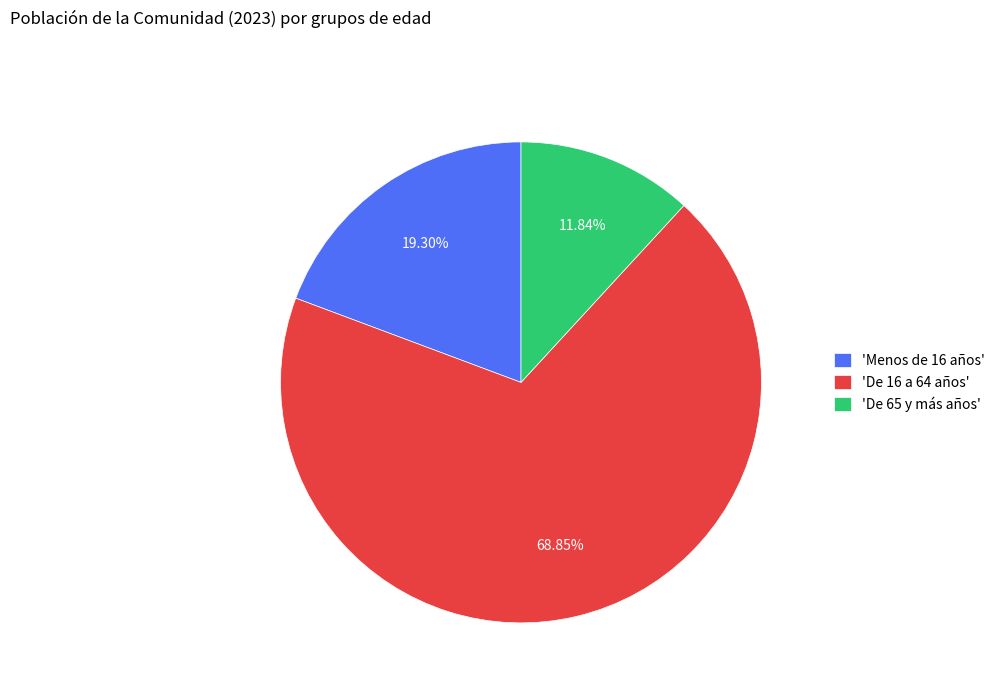

Which category has the smallest portion of the pie?

'De 65 y más años'